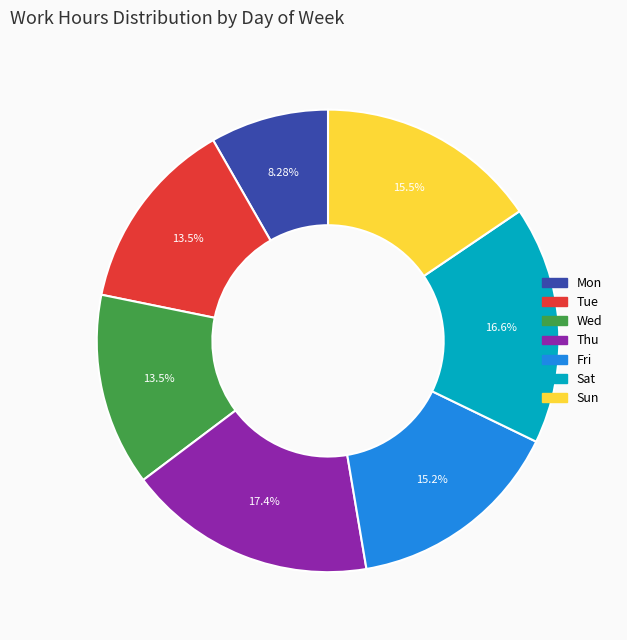

Is there a majority slice in this chart?

No